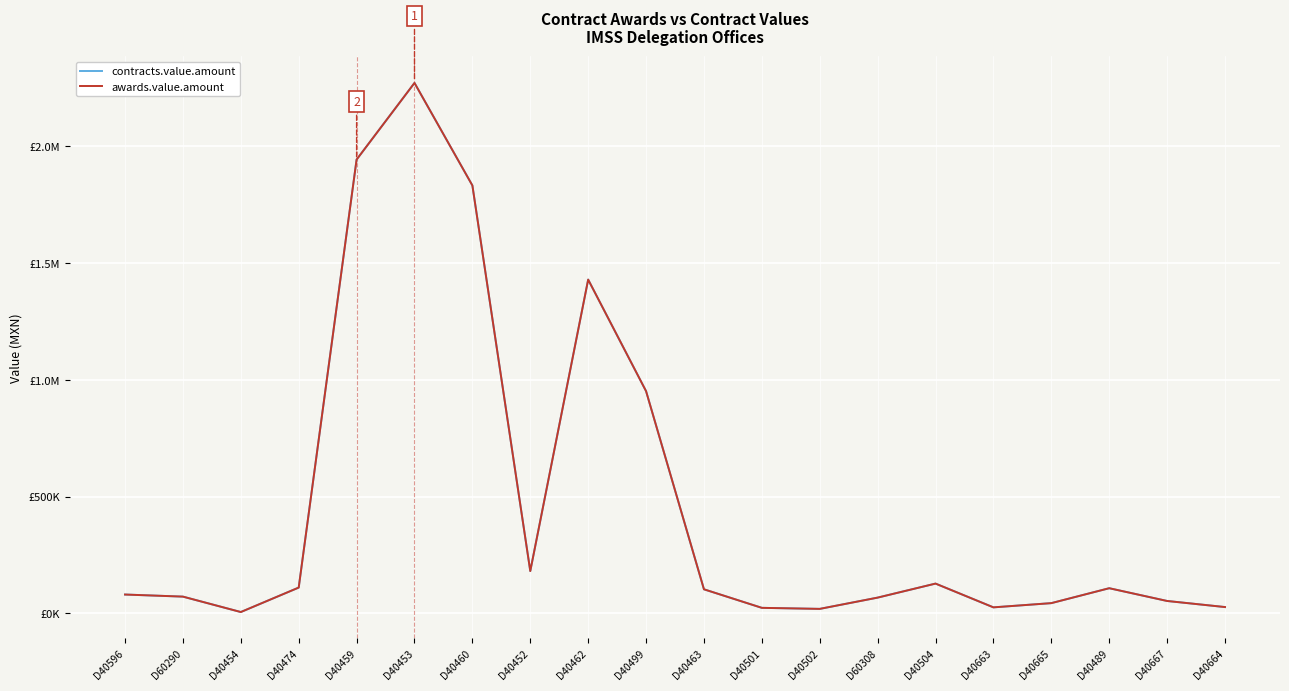

Does the chart have visible grid lines?

Yes